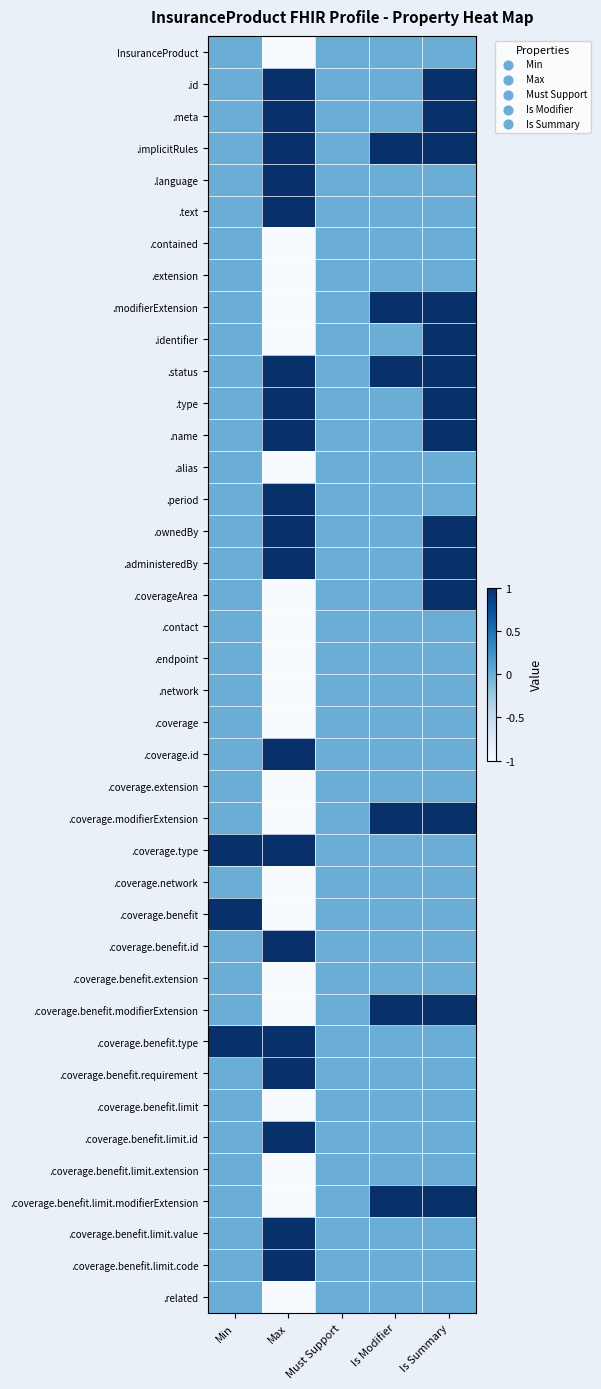

At which category is the sum across all series the highest?

Is Summary